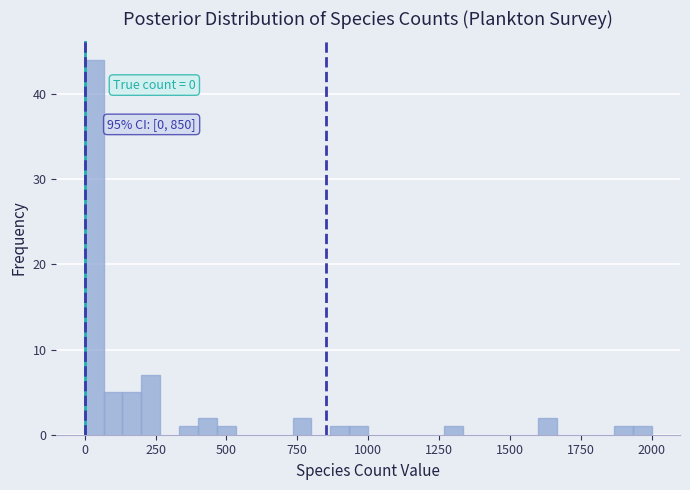

Around what value on the x-axis is the tallest bar? Give the approximate position of its centre, as read against the axis.

50